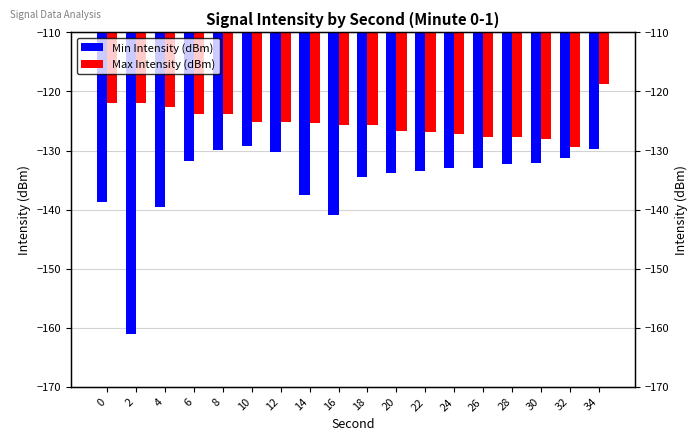

How many values in the Min Intensity (dBm) series are below -132?

12